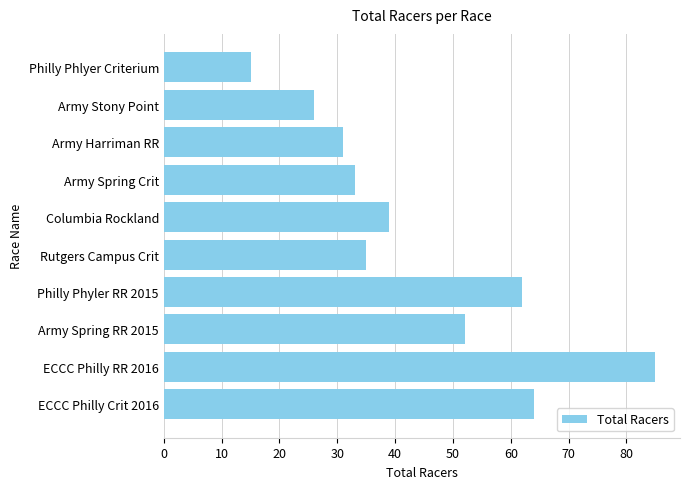

What is the value of the 3rd bar from the top?

31